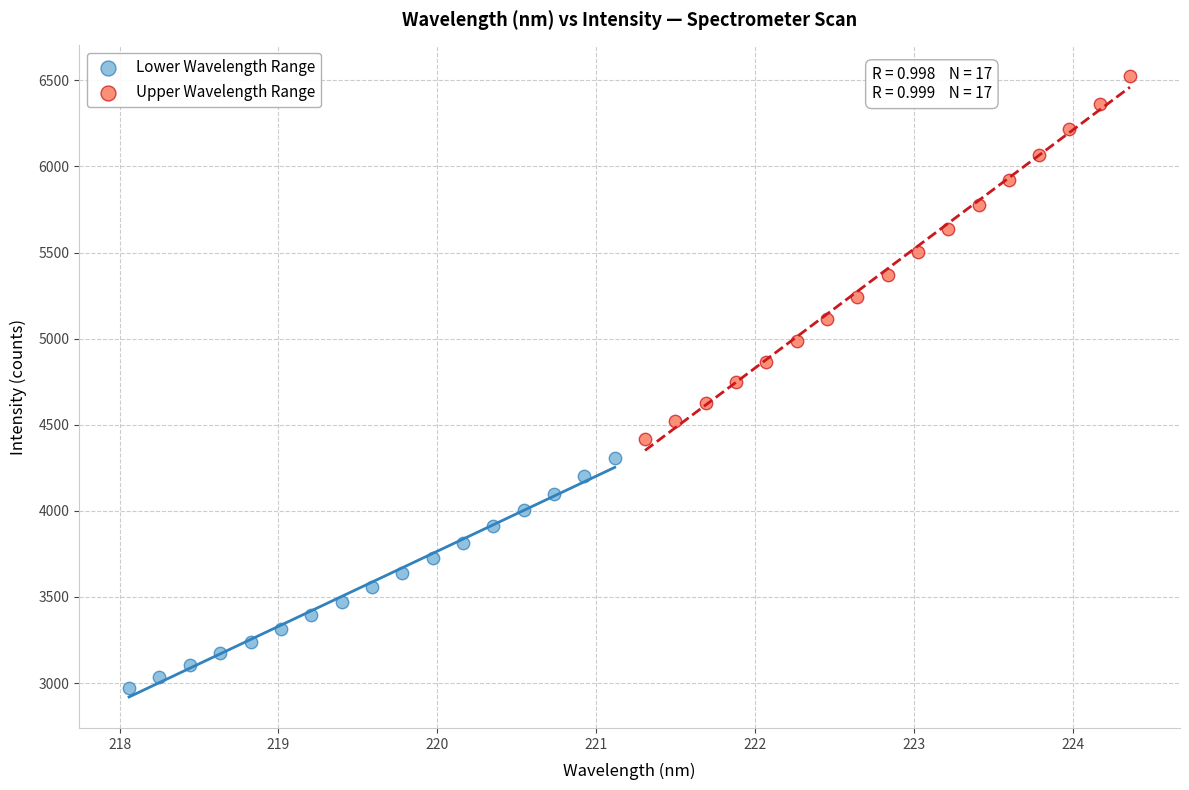

Which series reaches the minimum Y coordinate?

Lower Wavelength Range